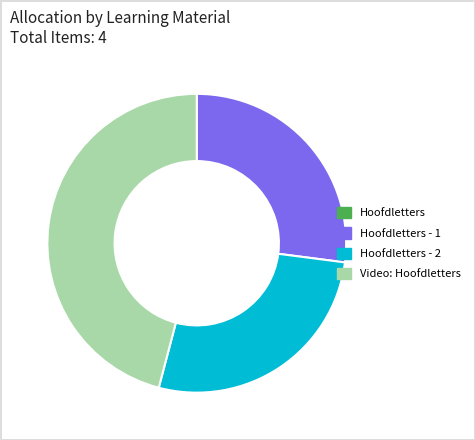

Is there any slice that represents more than half of the pie?

No